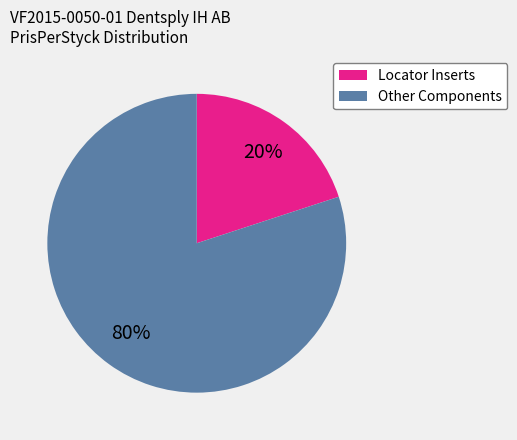

To the nearest percent, what is the difference between the largest and smallest slice percentages?

60%